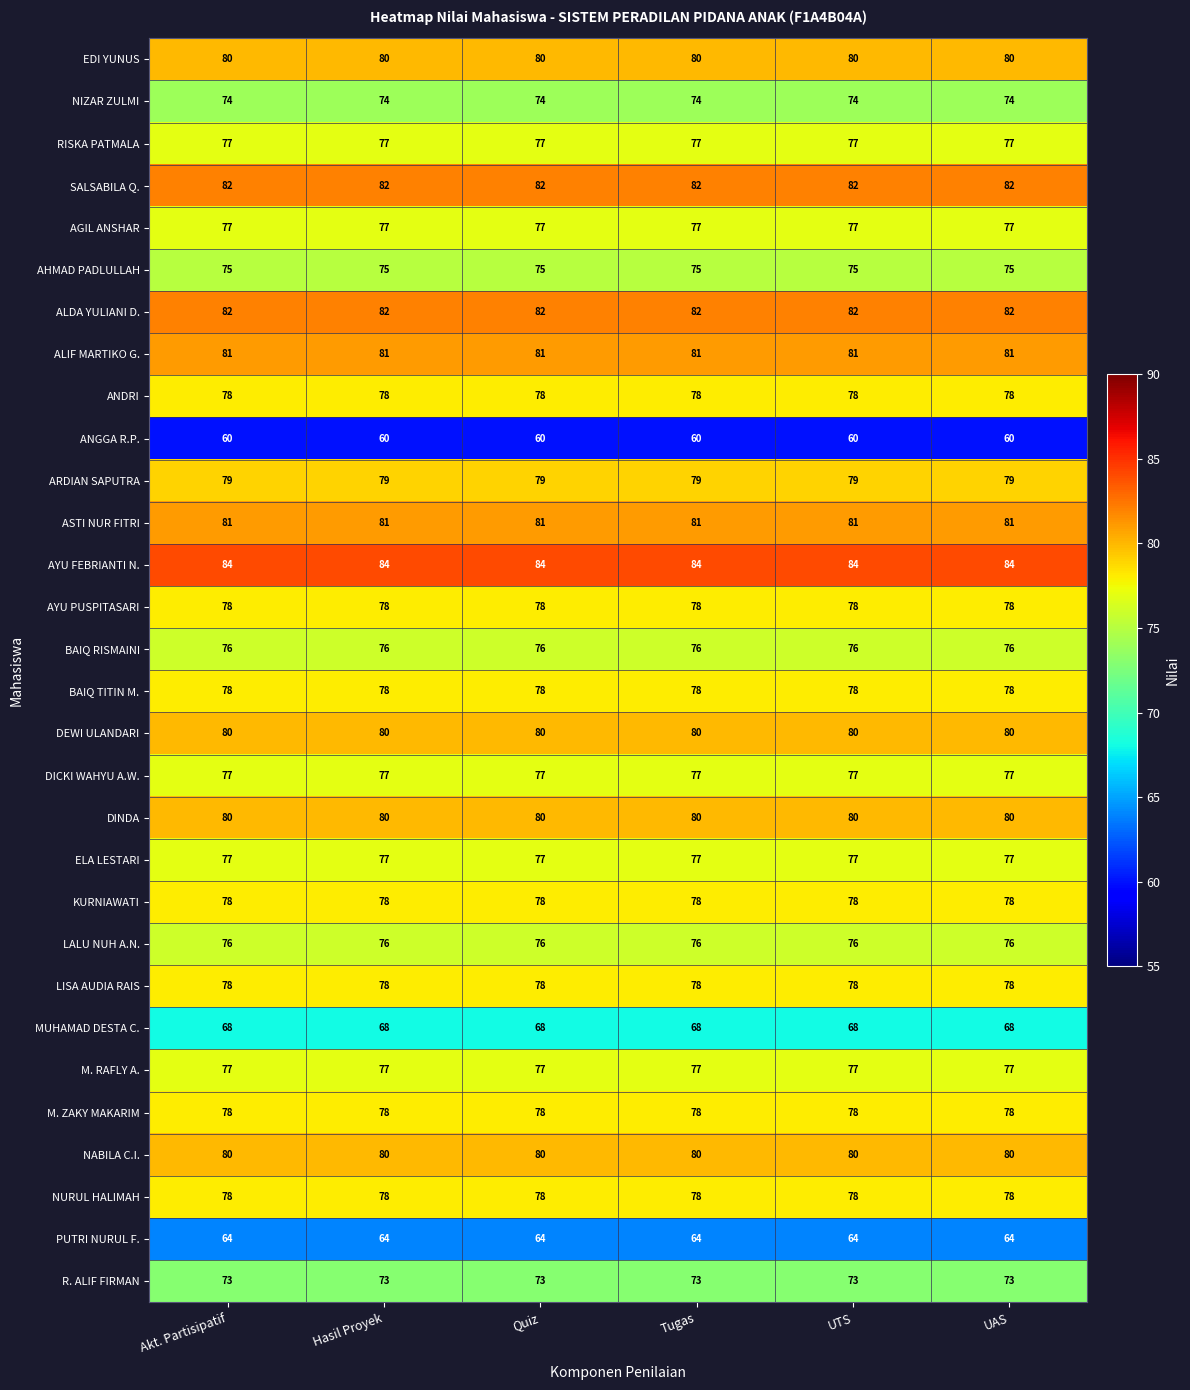

What is the total value across all series at Quiz?

2306